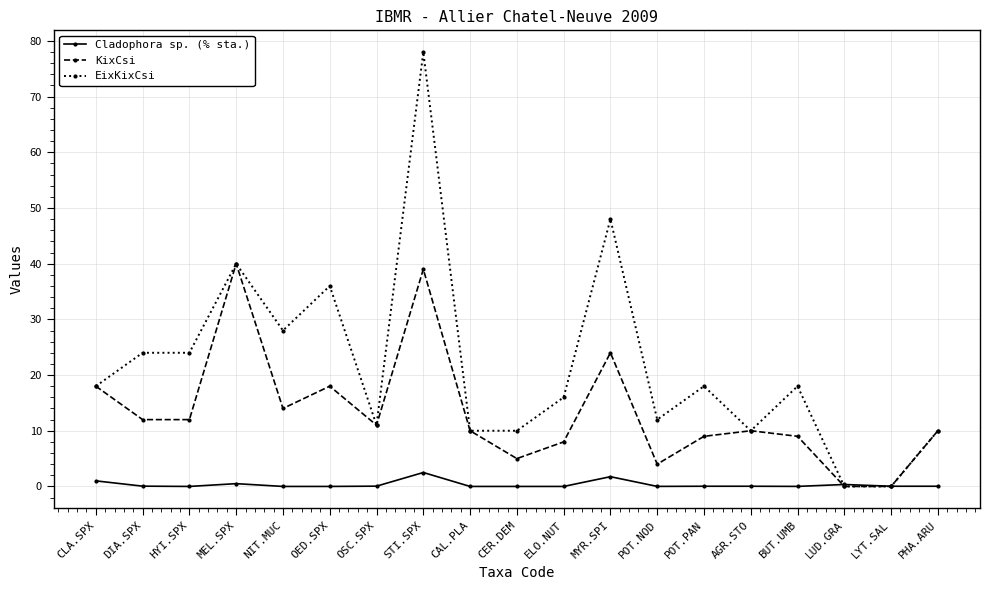

Which category has the highest value in the Cladophora sp. (% sta.) series?

STI.SPX